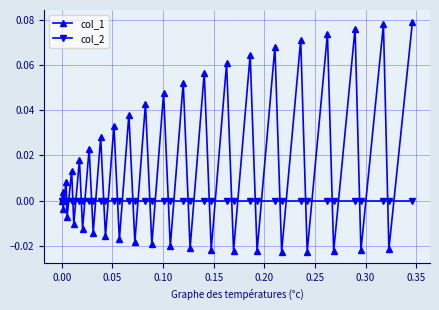

In col_1, how many points are higher than both neighbors (excluding endpoints)?

19